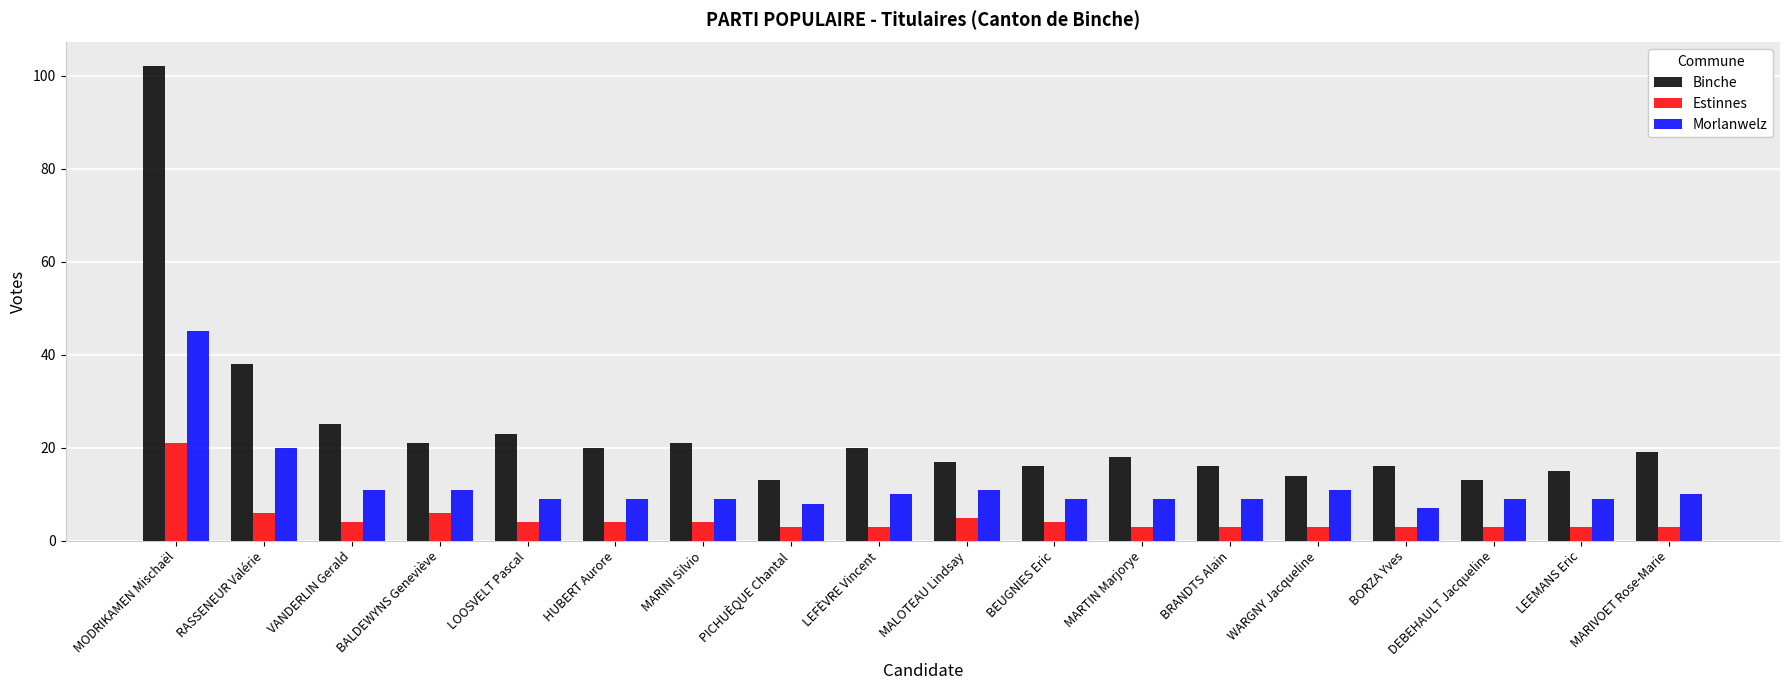

What is the label of the 1st bar from the right?

MARIVOET Rose-Marie